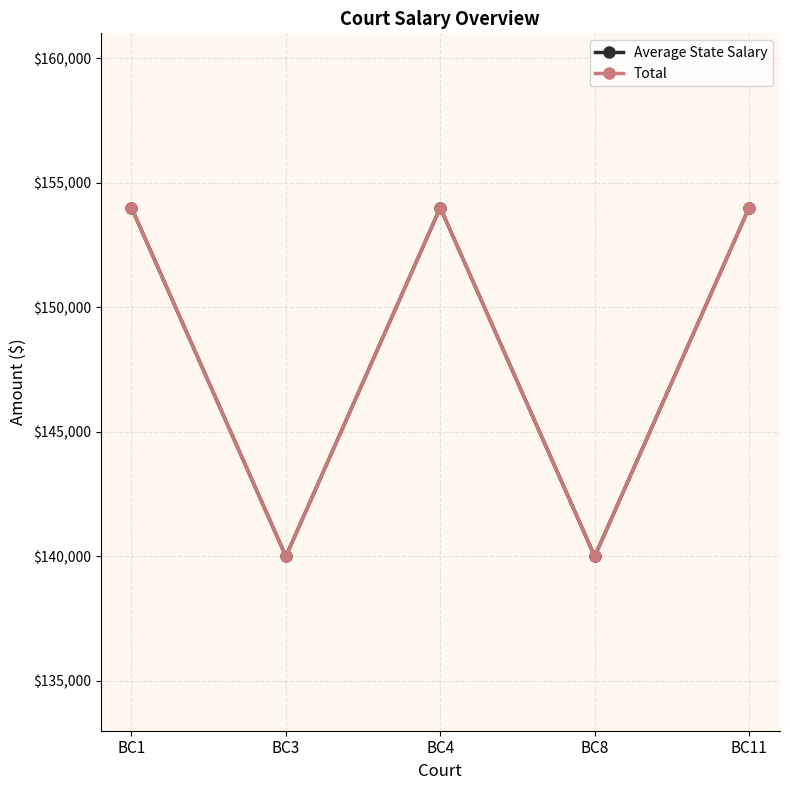

True or false: Average State Salary and Total cross at least once.

False